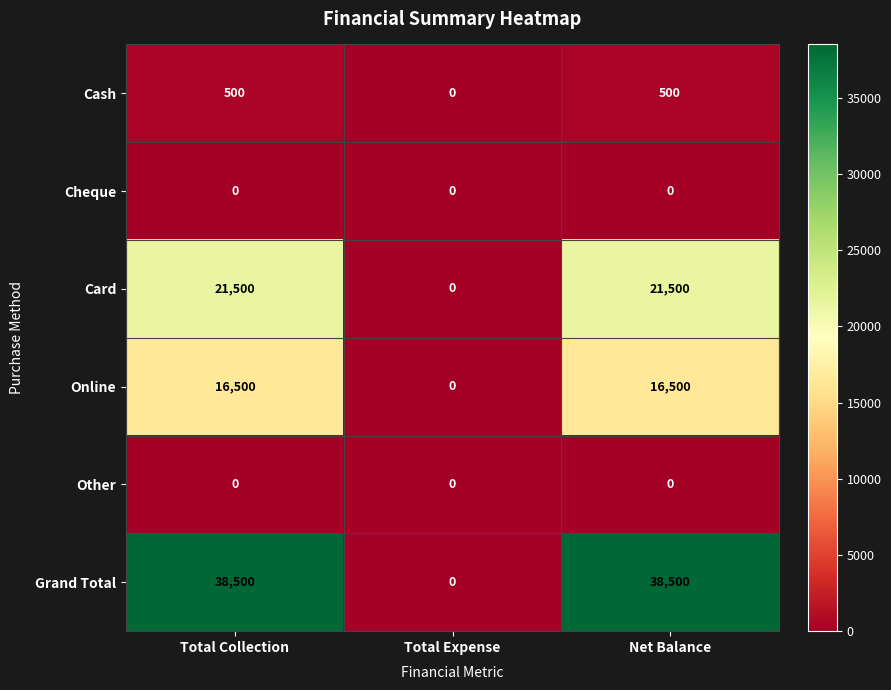

Which series has the widest spread of values?

Grand Total